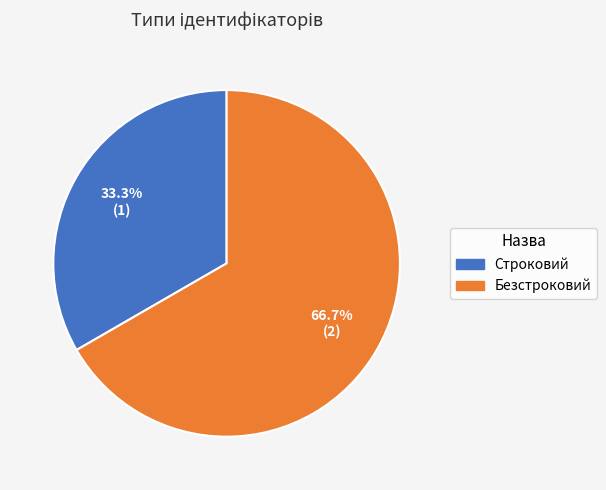

Do Строковий and Безстроковий together represent more than half of the pie?

Yes